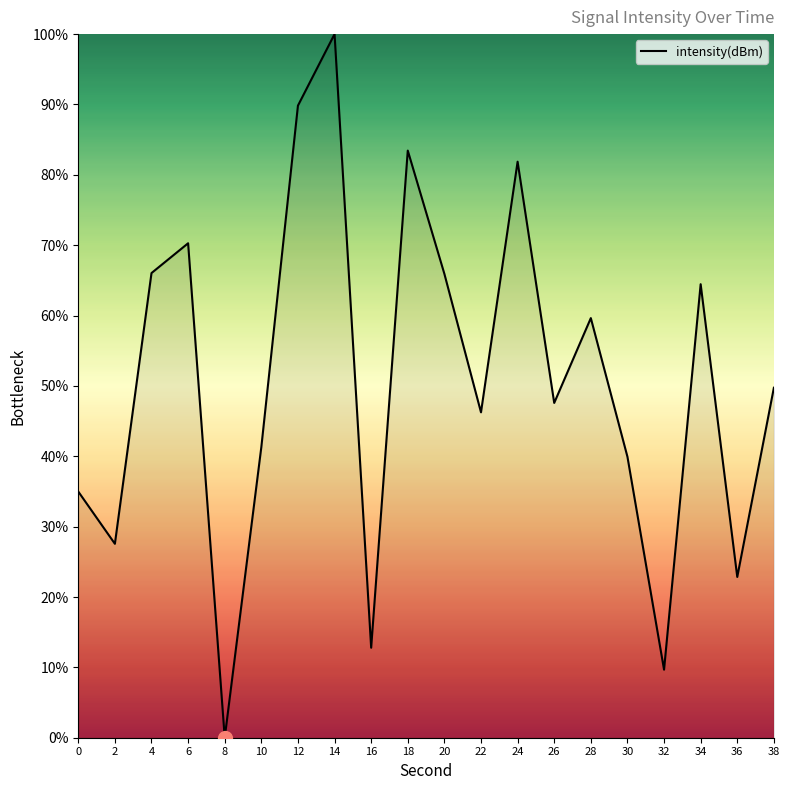

True or false: the data shows 39.9 at 30.

True